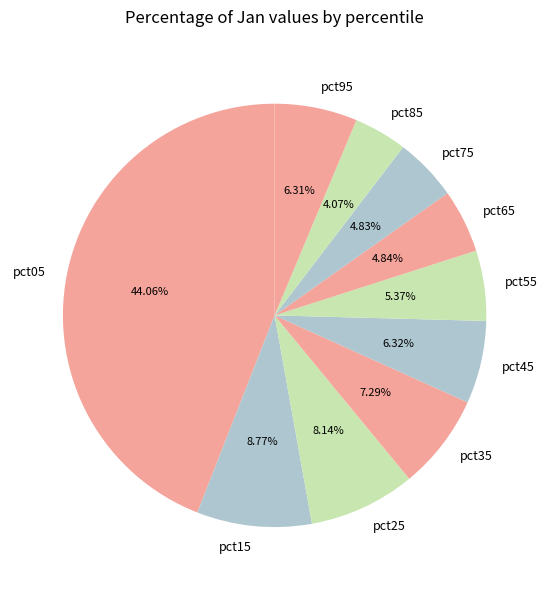

To the nearest percent, what is the difference between the largest and smallest slice percentages?

40%